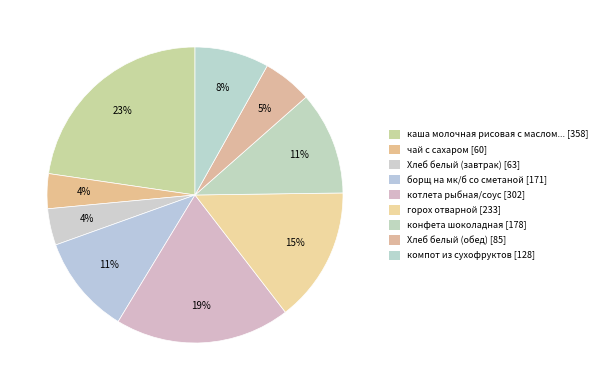

How many segments does this pie chart have?

9